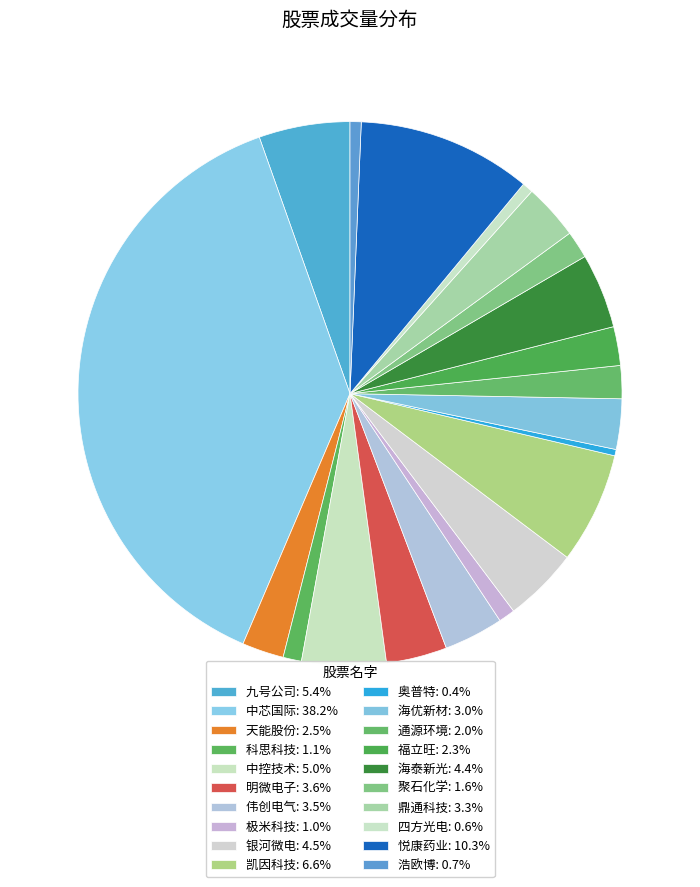

How many segments does this pie chart have?

20